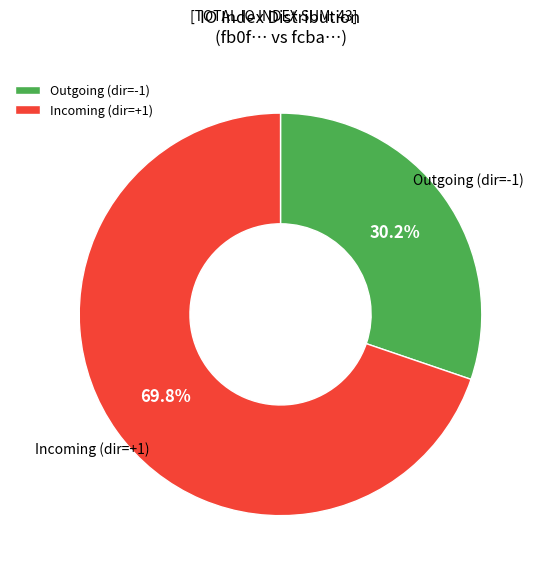

Does Incoming (dir=+1) represent more than half of the total?

Yes